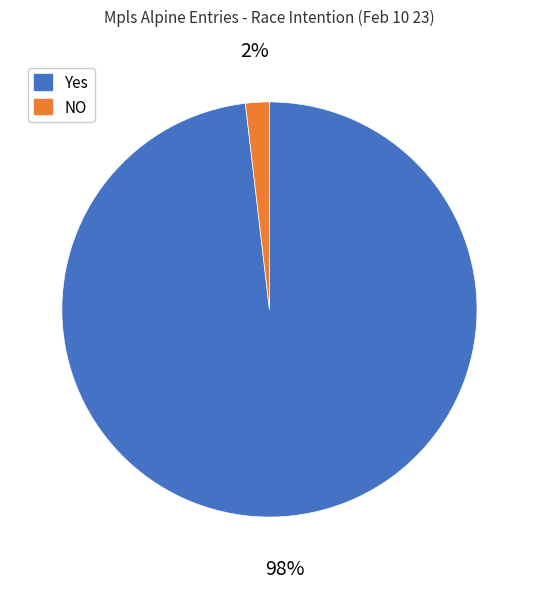

Is there any slice that represents more than half of the pie?

Yes